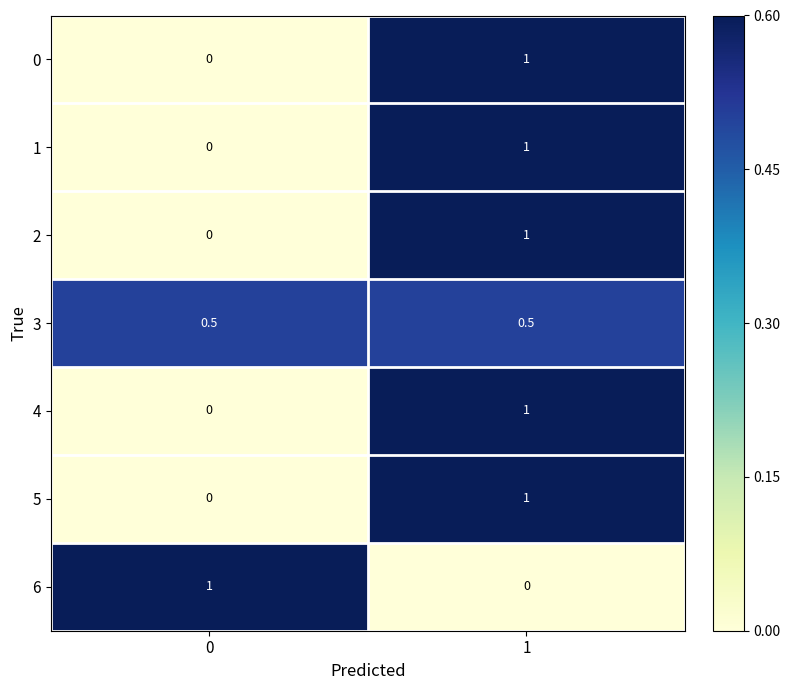

Reading left to right, transcribe all the data shown in this chart.

0: 0=0.0	1=1.0
1: 0=0.0	1=1.0
2: 0=0.0	1=1.0
3: 0=0.5	1=0.5
4: 0=0.0	1=1.0
5: 0=0.0	1=1.0
6: 0=1.0	1=0.0